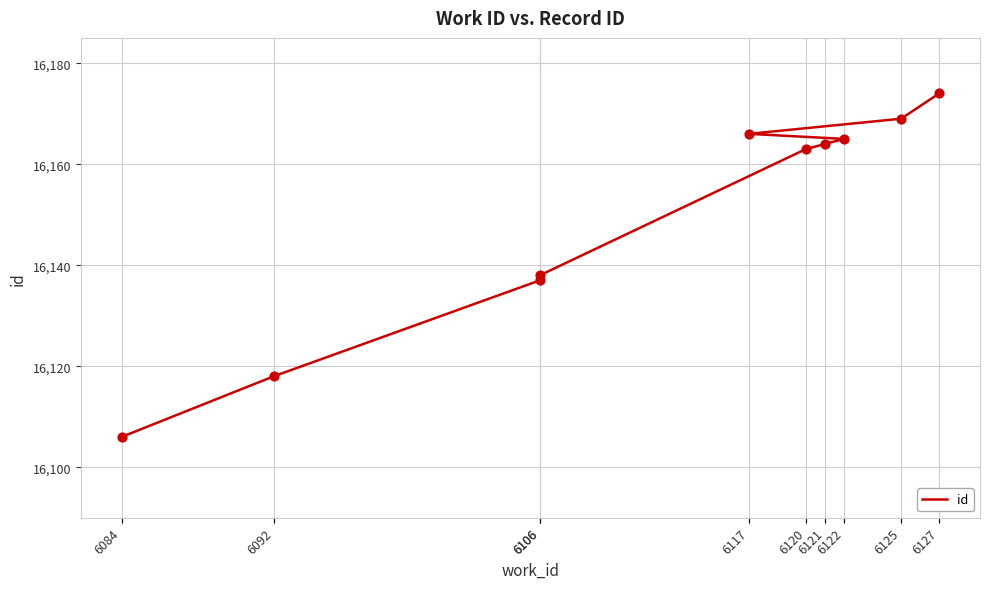

Which has a higher value, 6125 or 6106?

6125